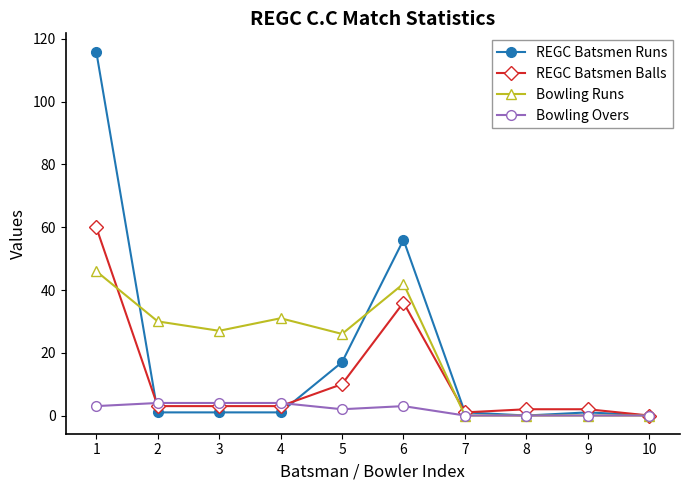

How many lines are shown in the chart?

4